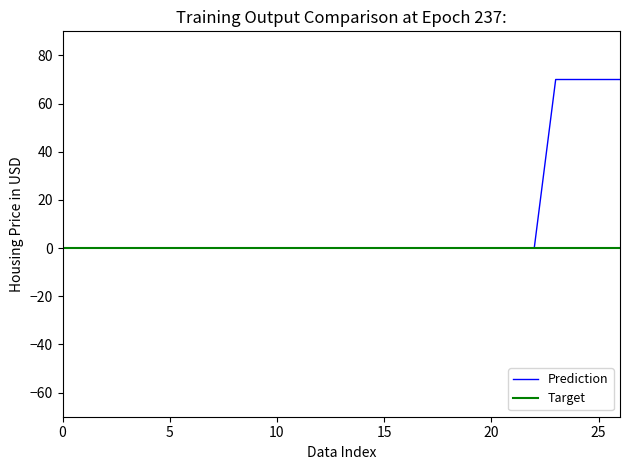

How many categories are shown in the chart?

27